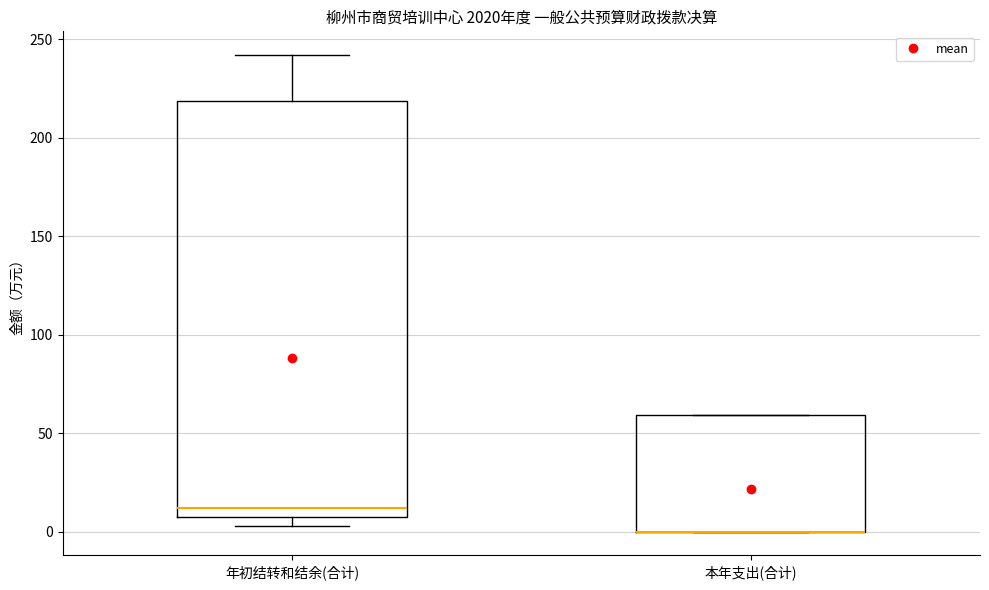

Reading left to right, transcribe this box plot: for each box, give where its median line is, the range the box spans, and where its two whiskers end, as read against the y-axis. The values are not printed on the chart, so give them approximately, as read against the axis.

年初结转和结余(合计): median 10 (just above the box's lower edge), box 10 to 220, whiskers 5 to 240
本年支出(合计): median 0 (drawn on the box's lower edge), box 0 to 60, whiskers 0 to 60